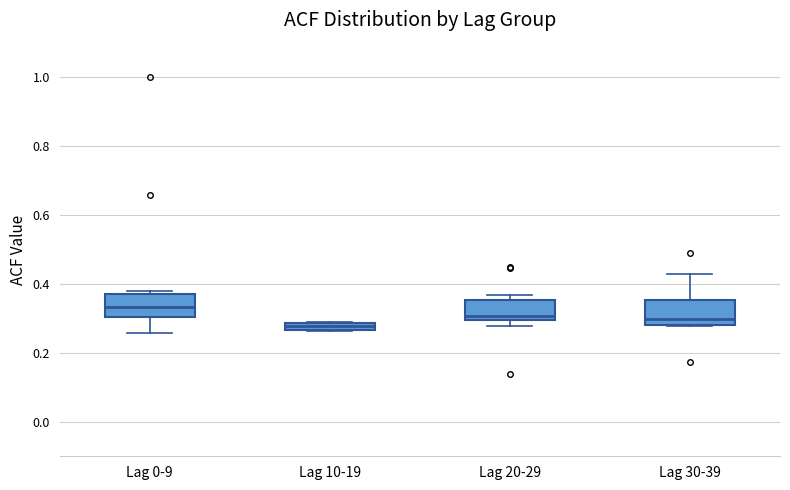

Which box's median line is the highest?

Lag 0-9